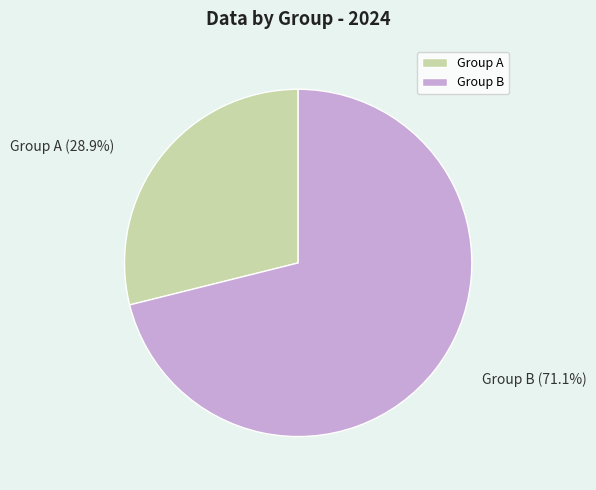

To the nearest percent, what portion does 9 represent?

19%